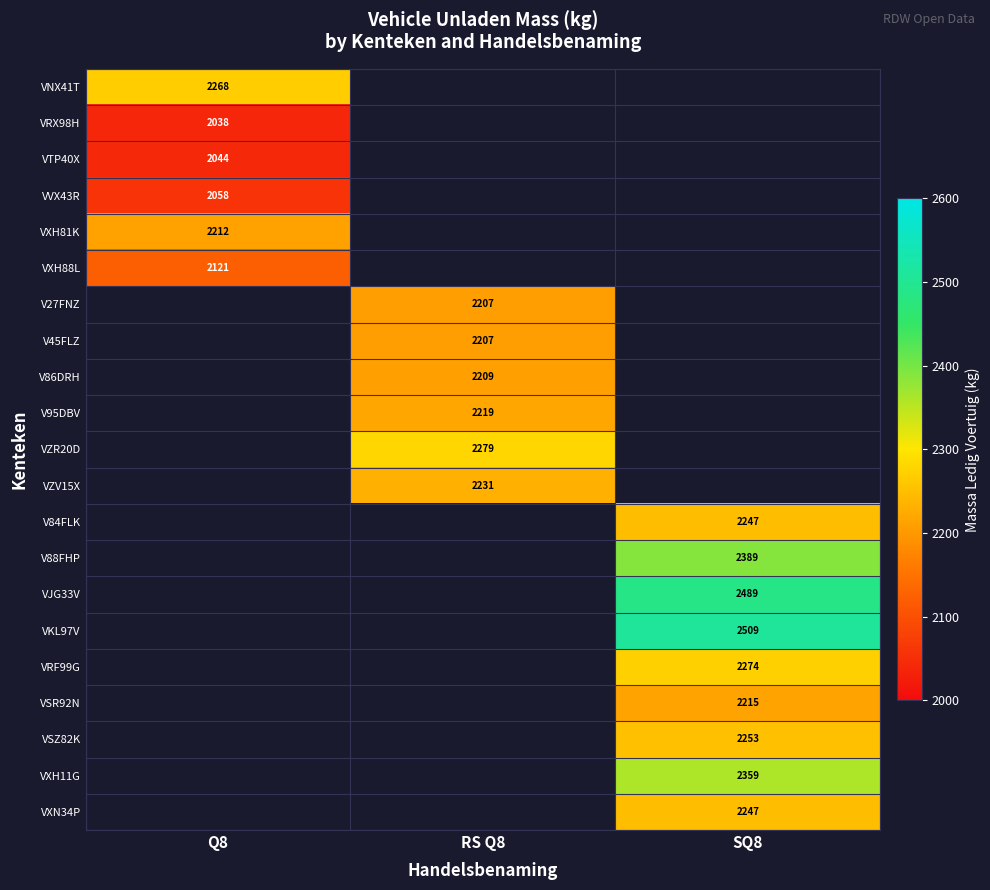

The value of V86DRH at RS Q8 is 3167. True or false?

False